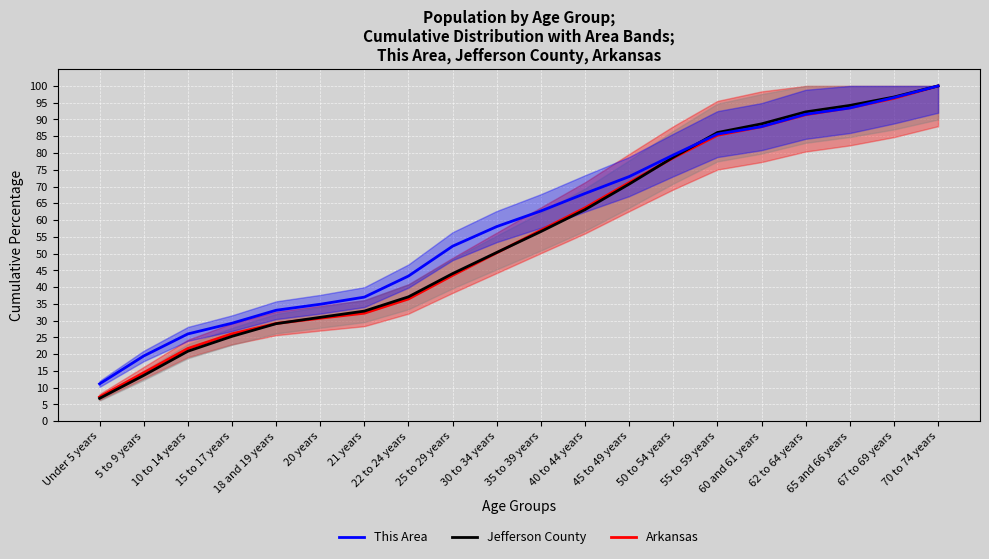

What is the sum of the Jefferson County values at 5 to 9 years and 30 to 34 years?

64.0